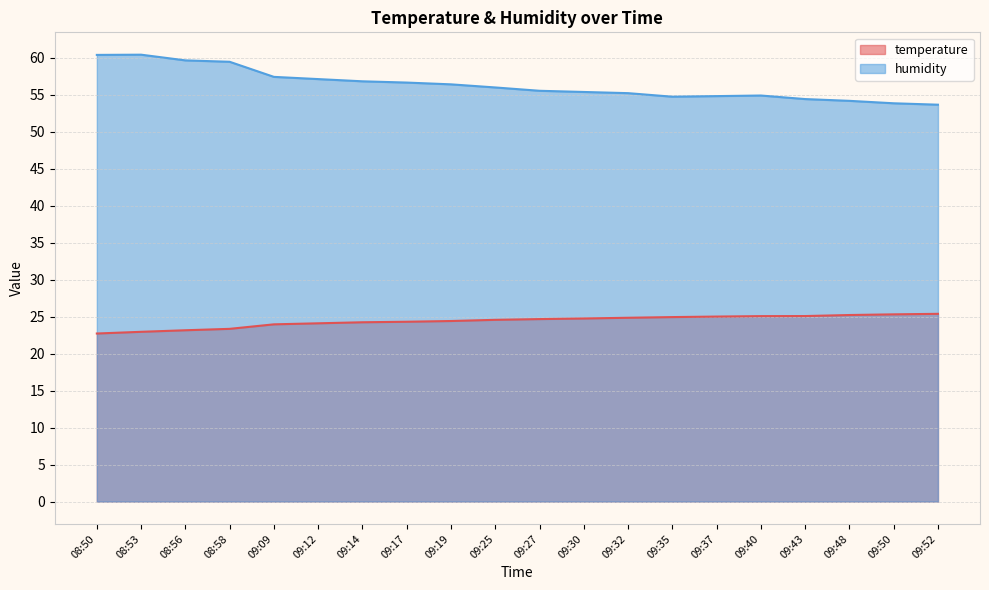

What is the sum of the humidity values at 09:25 and 09:32?

111.2